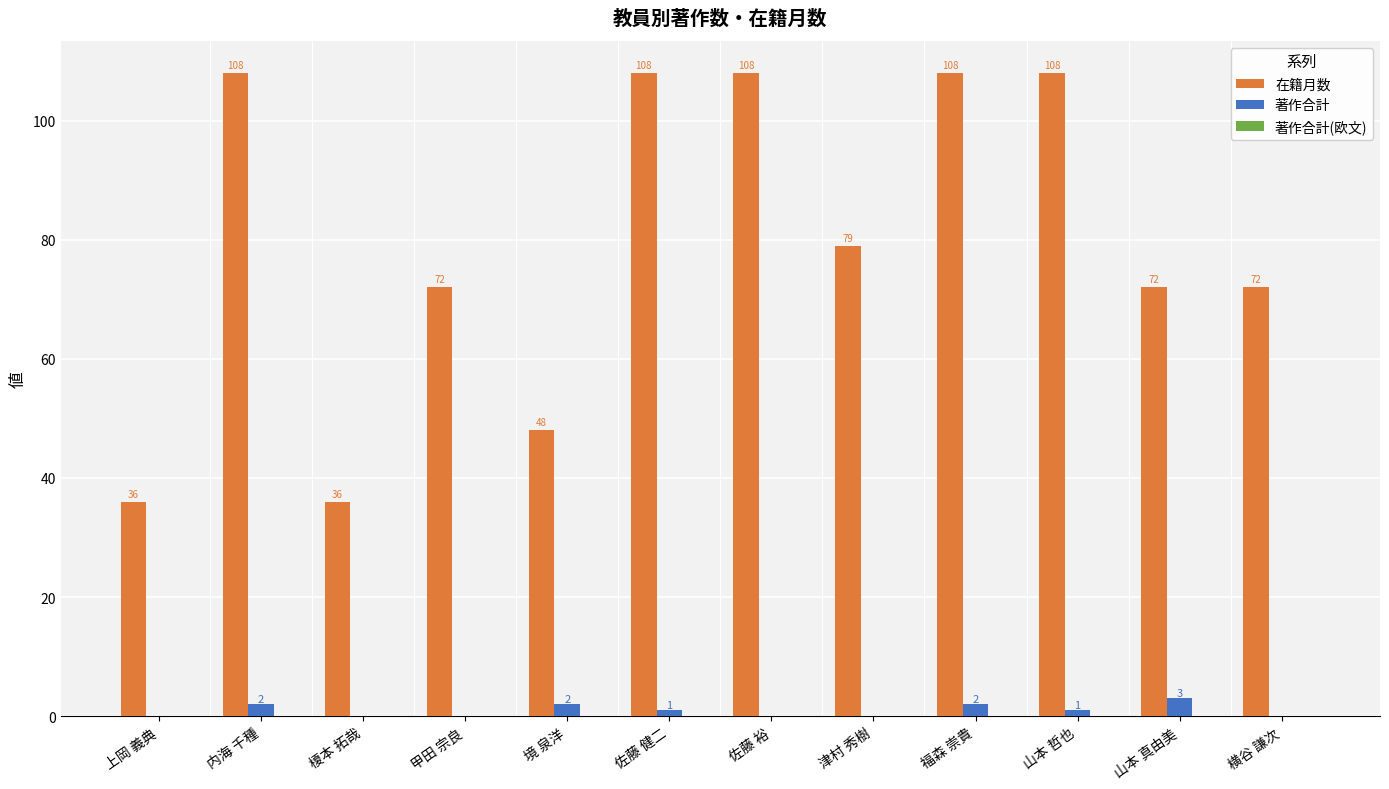

Count the number of categories in the chart.

12